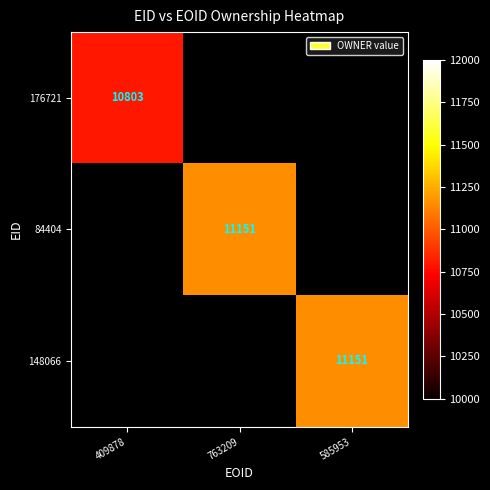

Which label corresponds to the largest value in the chart?

763209